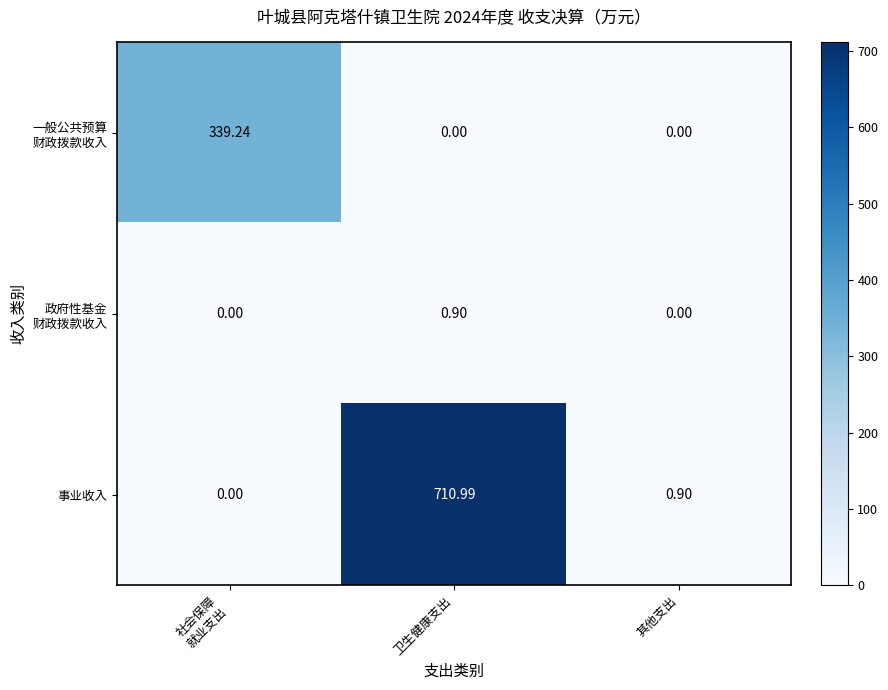

What is the spread (max minus min) of values at 其他支出?

0.9